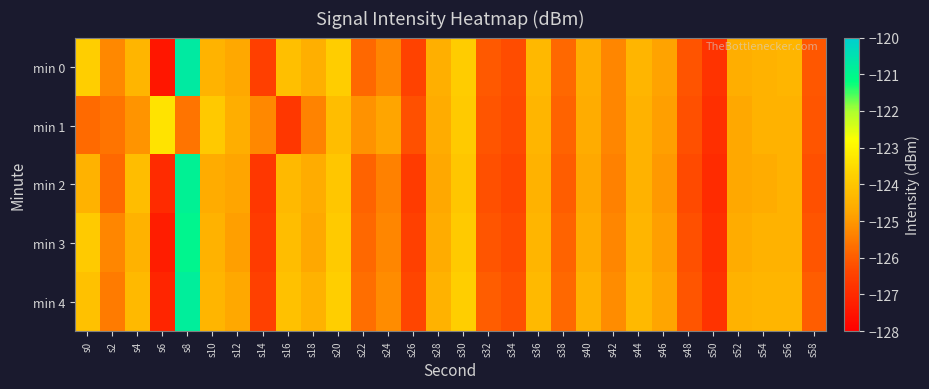

List the series in order of their overall mean, highest first.

min 4, min 0, min 3, min 2, min 1